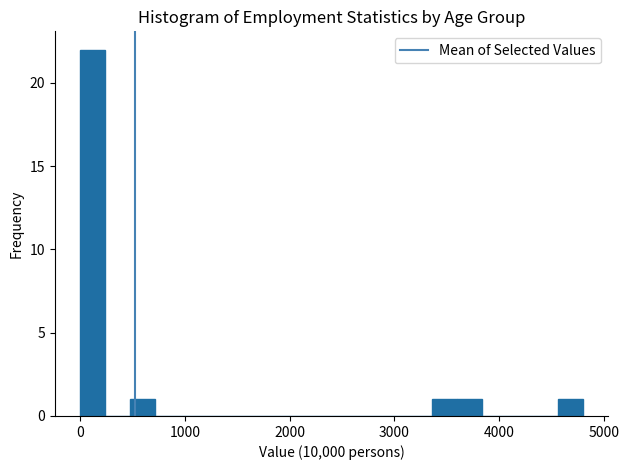

Around what value on the x-axis is the tallest bar? Give the approximate position of its centre, as read against the axis.

100